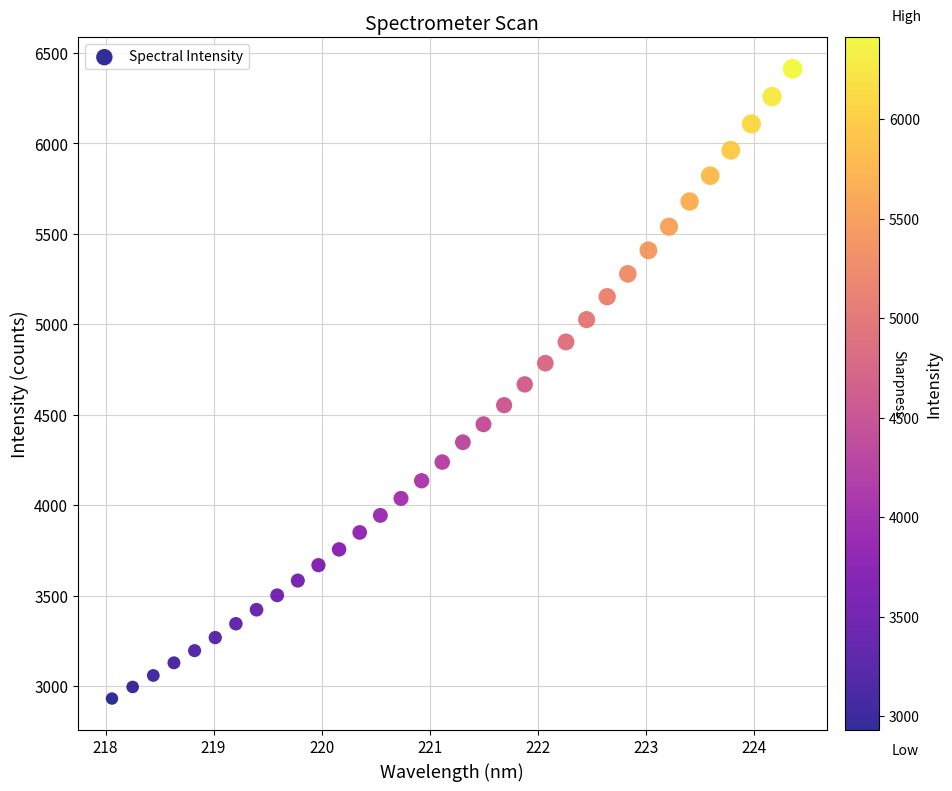

What is the range of Y values (max minus min)?

3482.6